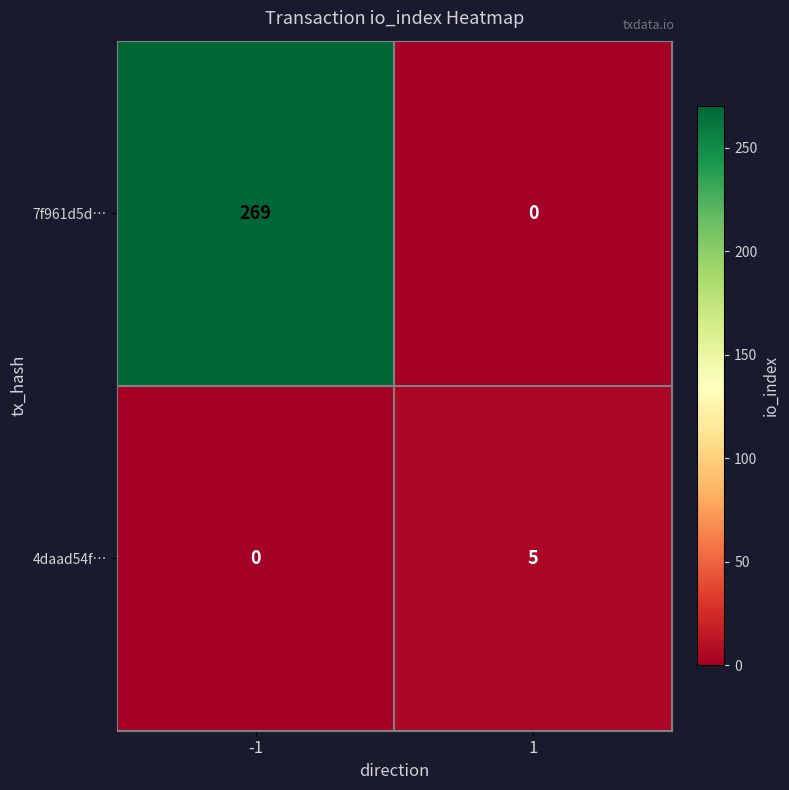

How many categories are shown in the chart?

2